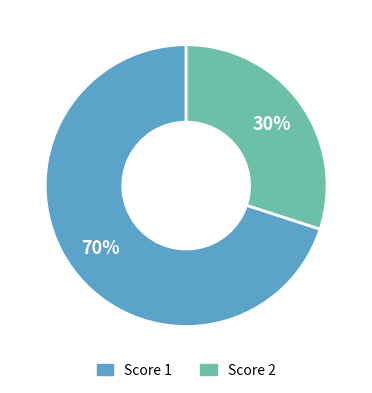

To the nearest percent, what is the average slice percentage?

50%